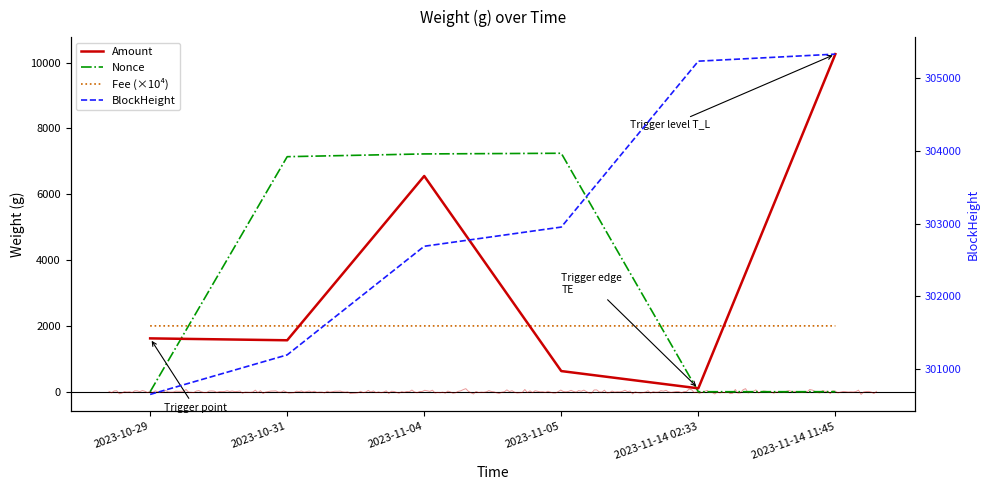

Reading right to left, what are all the values shown in this chart?

Amount: 10260.0	103.0	627.7	6556.0	1563.7	1621.1
Nonce: 1.0	0.0	7247.0	7227.0	7143.0	0.0
Fee (×10⁴): 2001.0	2001.0	2000.0	2000.0	2000.0	2001.0
BlockHeight: 305332.0	305235.0	302953.0	302689.0	301195.0	300651.0